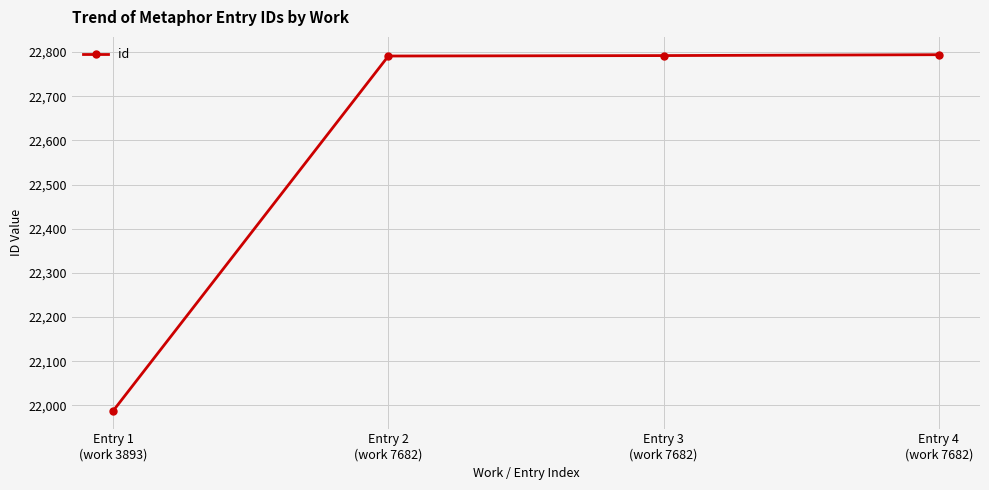

What is the average value?

22591